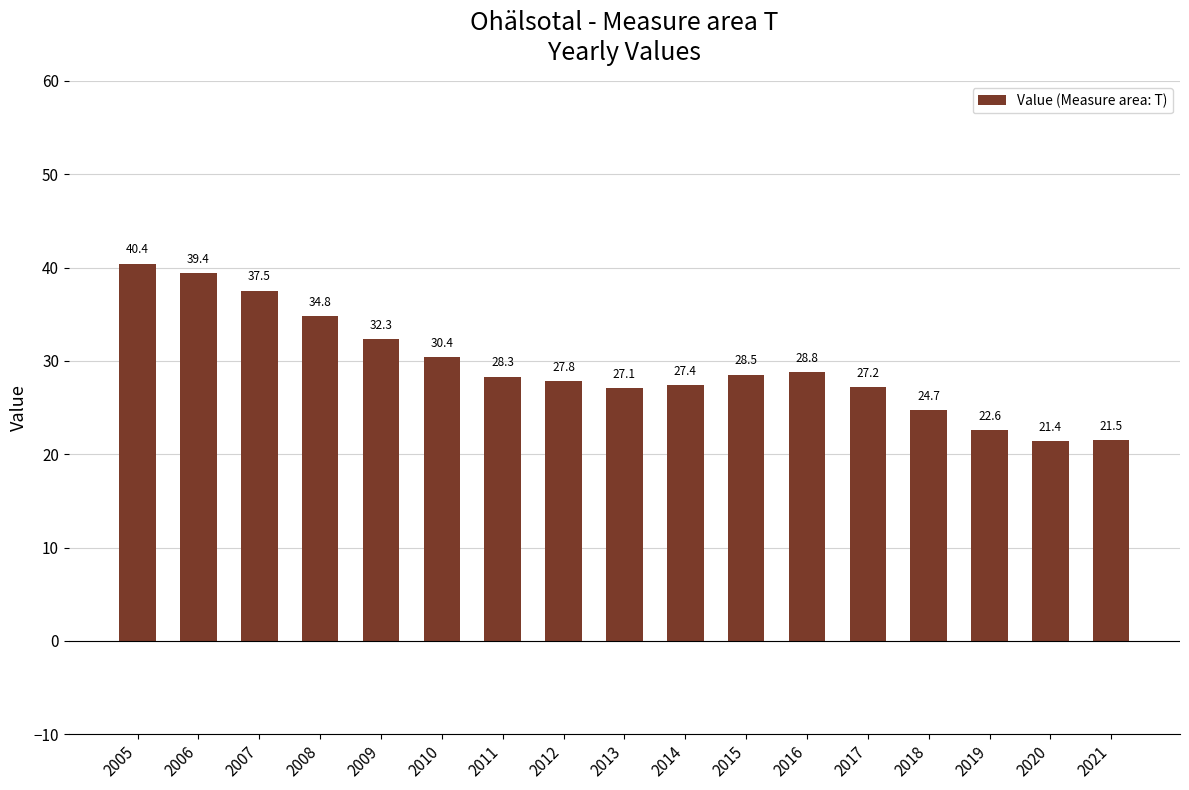

List the labels in order of value, largest first.

2005, 2006, 2007, 2008, 2009, 2010, 2016, 2015, 2011, 2012, 2014, 2017, 2013, 2018, 2019, 2021, 2020